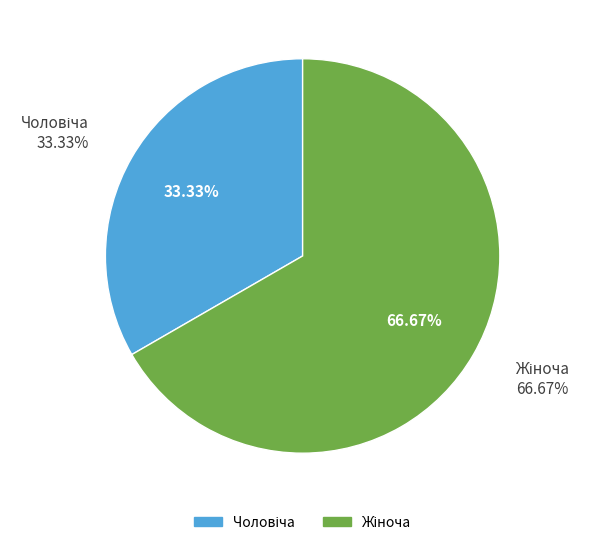

Which category has the smallest portion of the pie?

Чоловіча